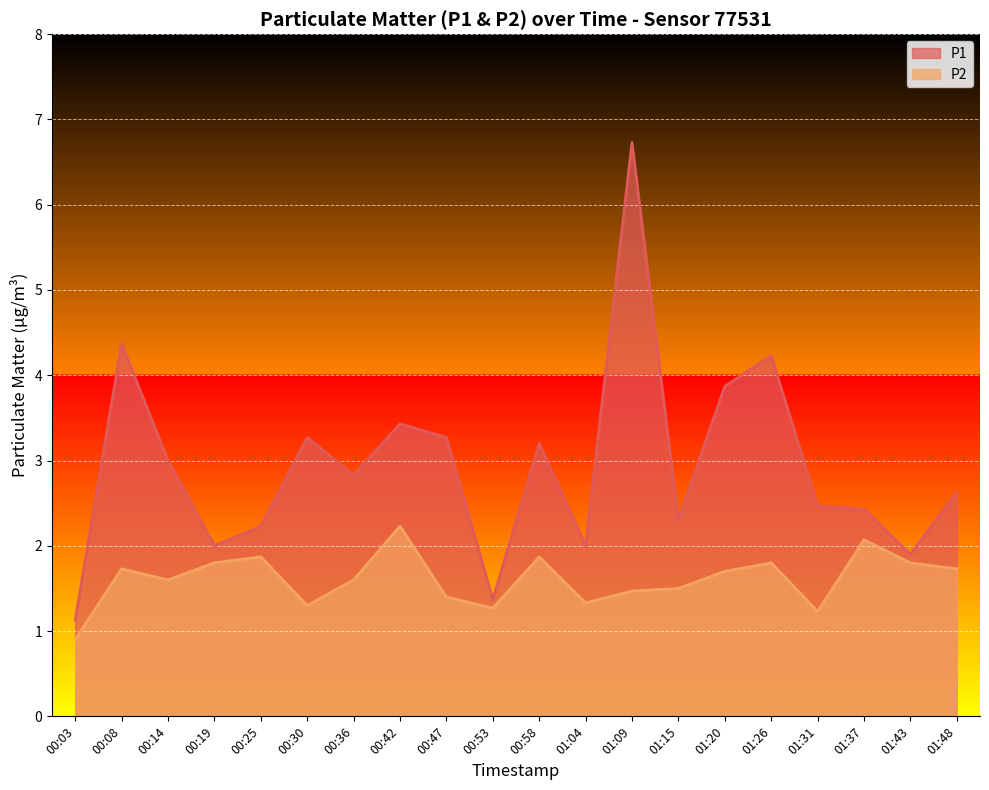

What is the minimum value for P2?

0.9